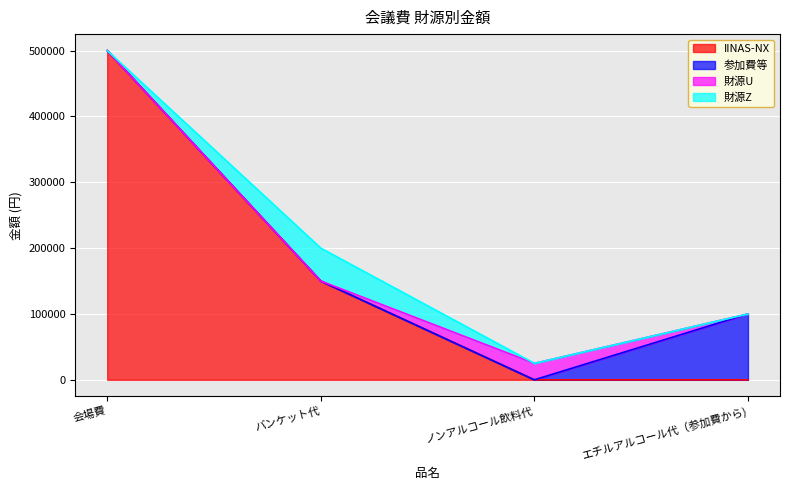

Count the 財源Z values in the range 0 to 50000.

4